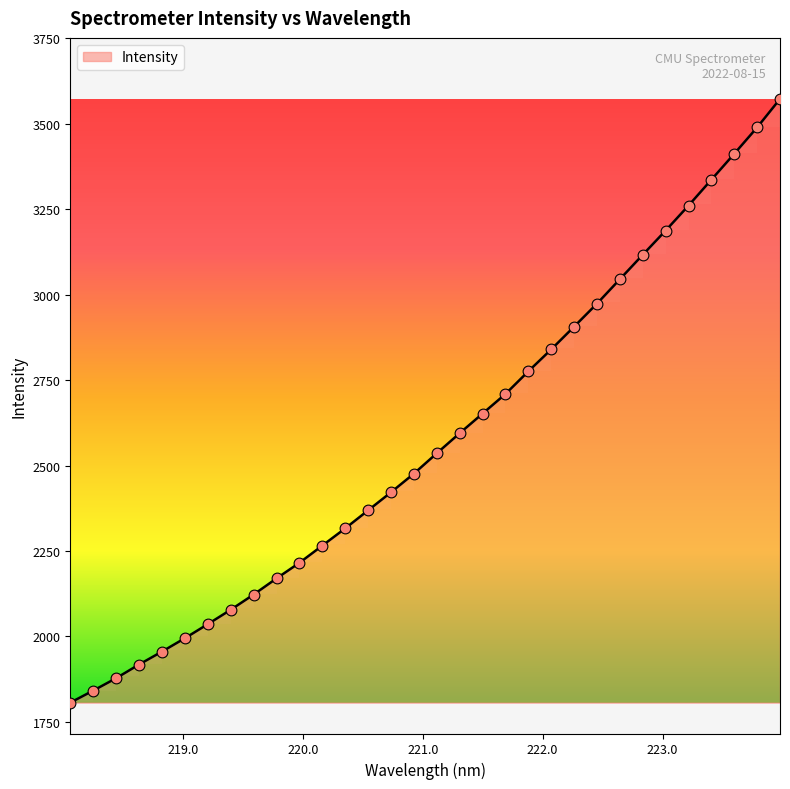

What is the difference between the maximum and minimum values?

1766.4